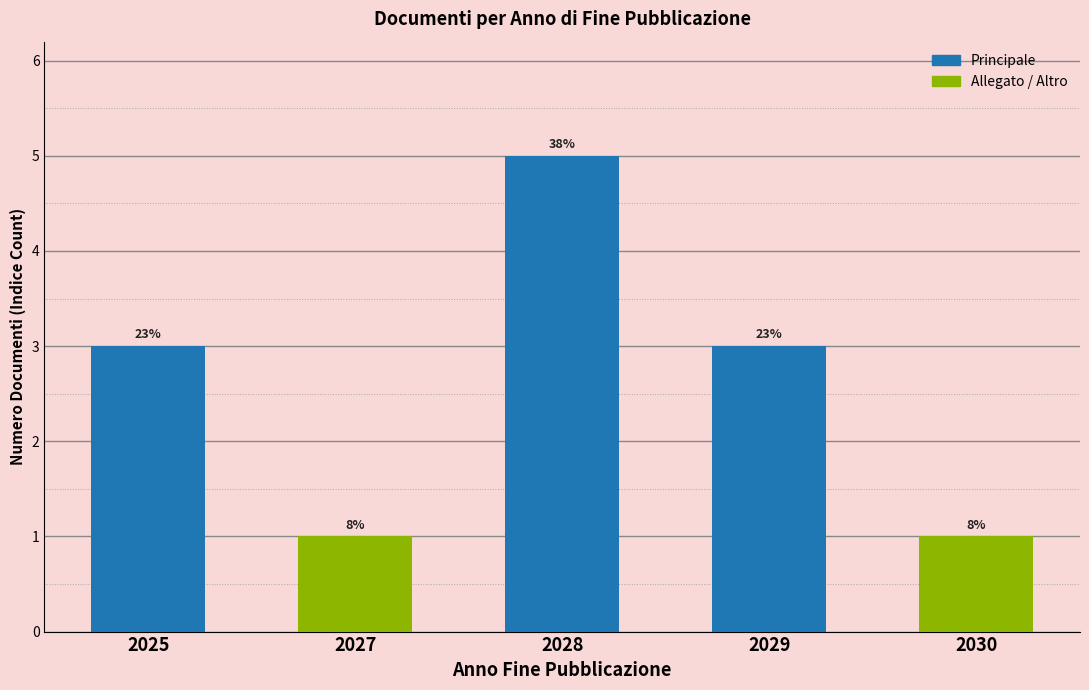

List the labels in order of value, largest first.

2028, 2025, 2029, 2027, 2030